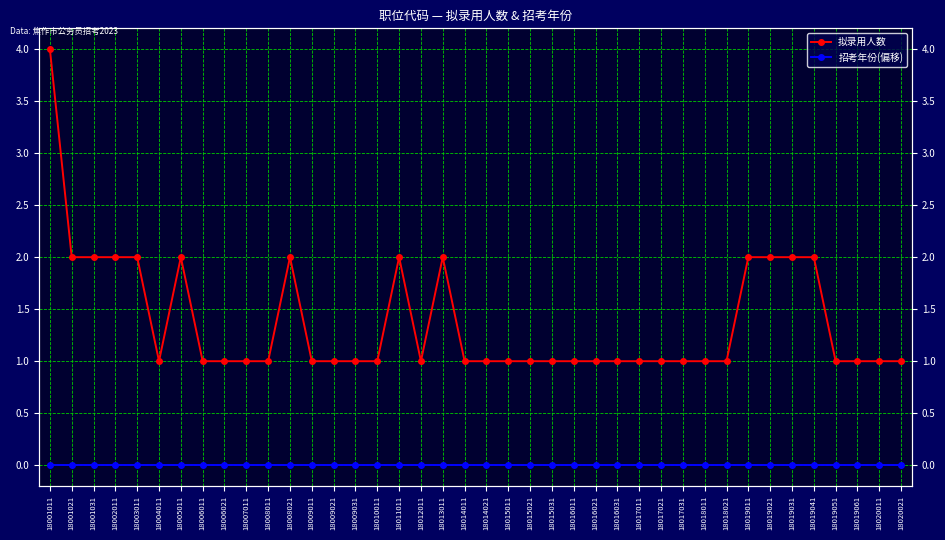

Which series has the widest spread of values?

拟录用人数